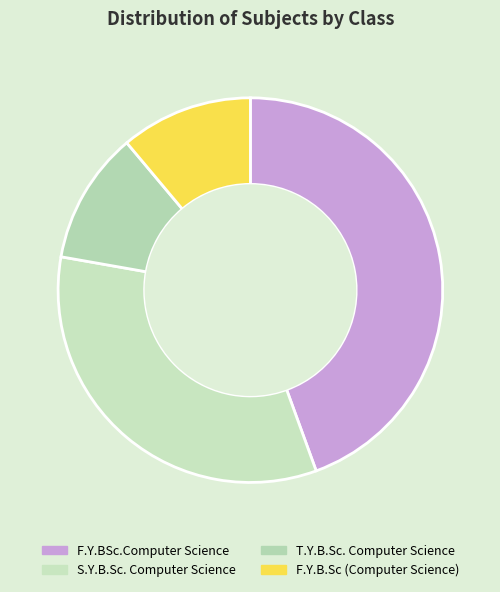

What percentage is the T.Y.B.Sc. Computer Science slice, to the nearest percent?

11%